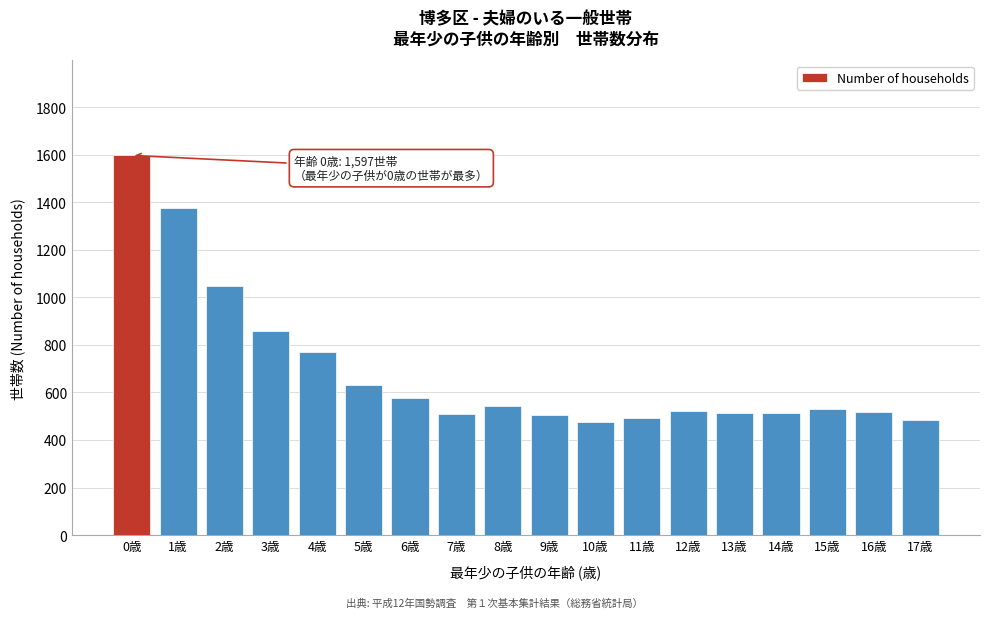

What is the difference between the maximum and minimum values?

1121